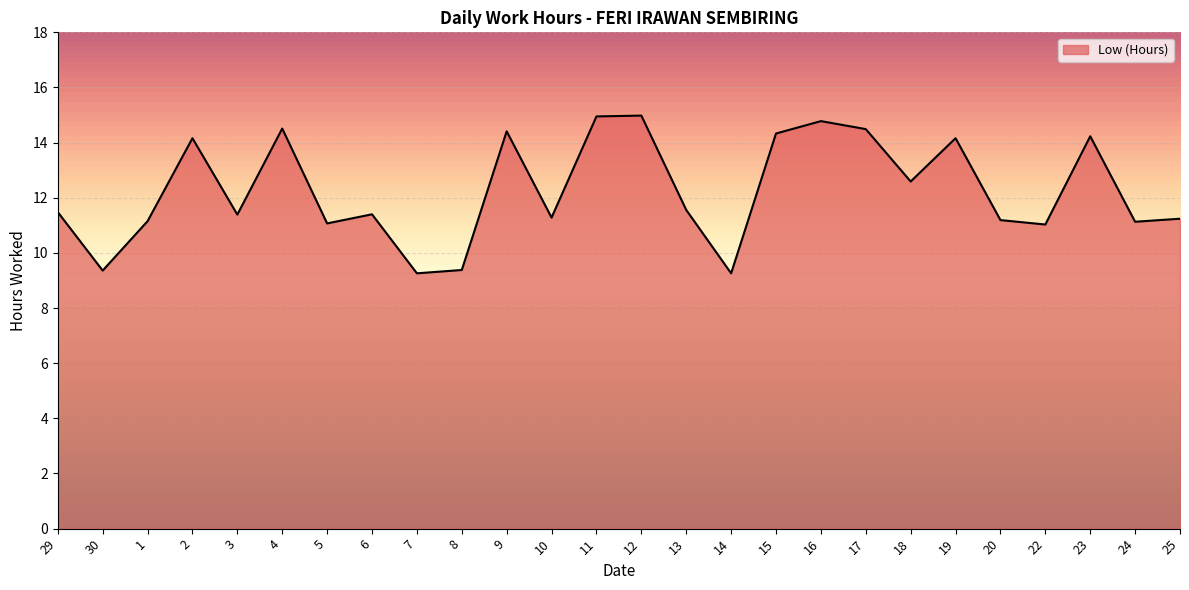

What is the maximum value shown in the chart?

15.0